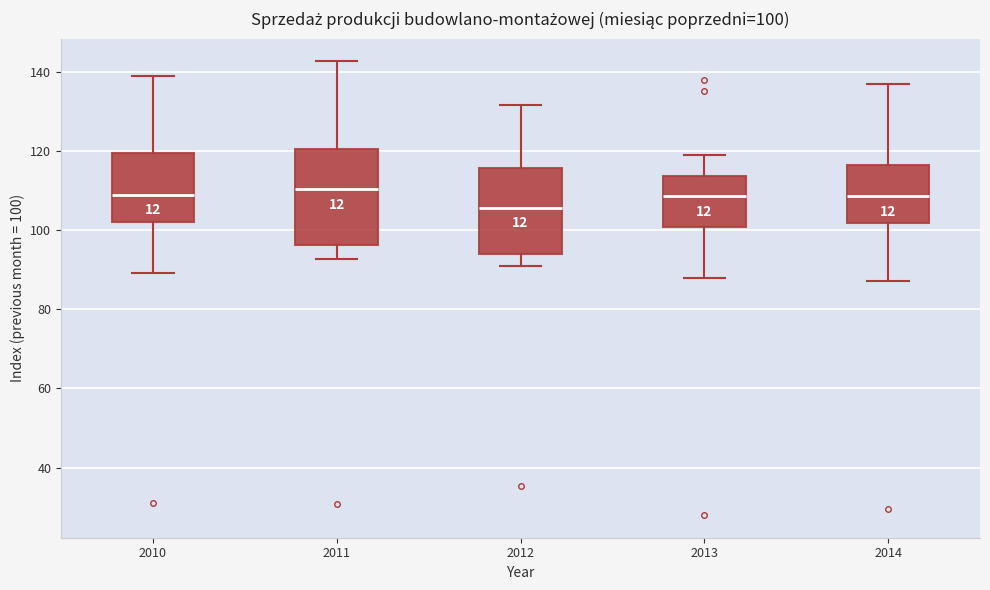

Which box is the tallest, from its lower edge to its upper edge?

2011